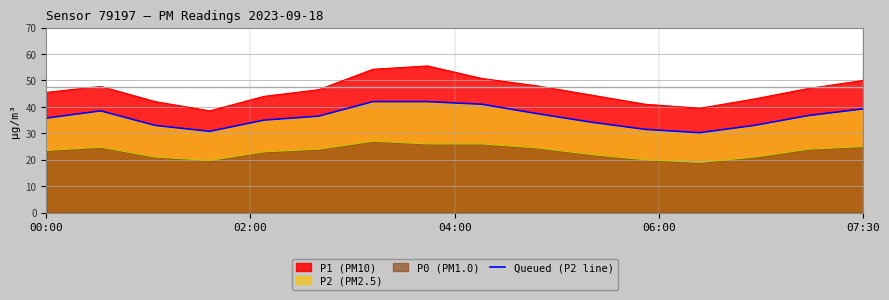

Rank the series at 00:00 from lowest to highest value.

P0 (PM1.0), Queued (P2 line), P1 (PM10)